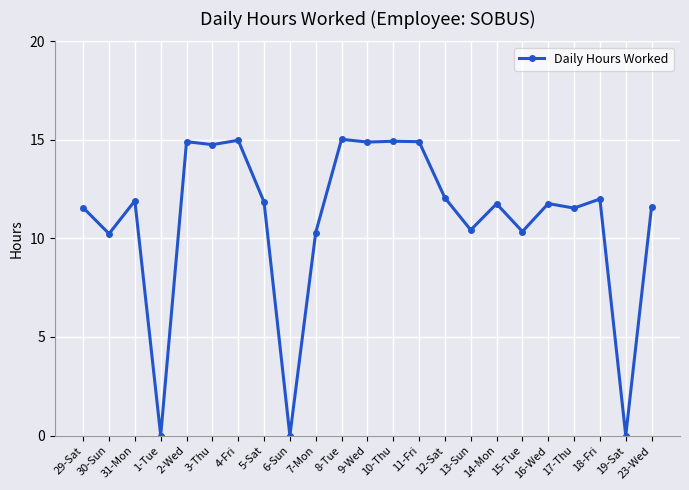

How many lines are shown in the chart?

1